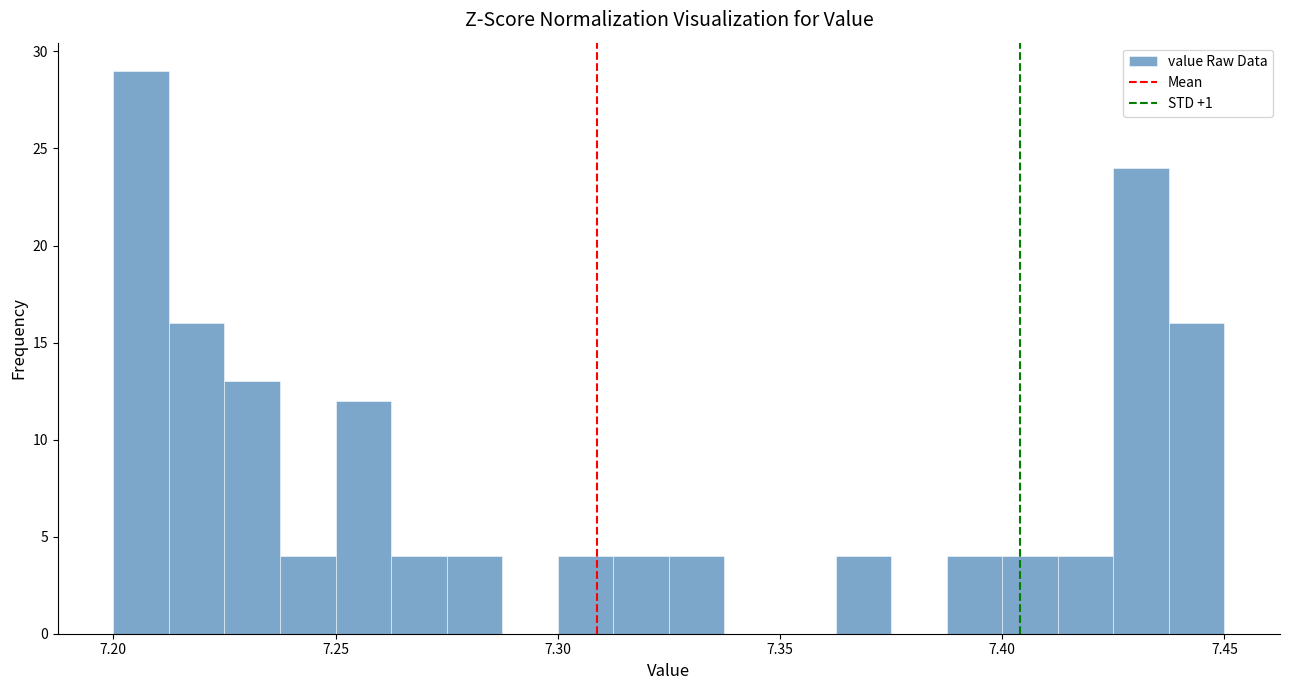

Around what value on the x-axis is the tallest bar? Give the approximate position of its centre, as read against the axis.

7.205